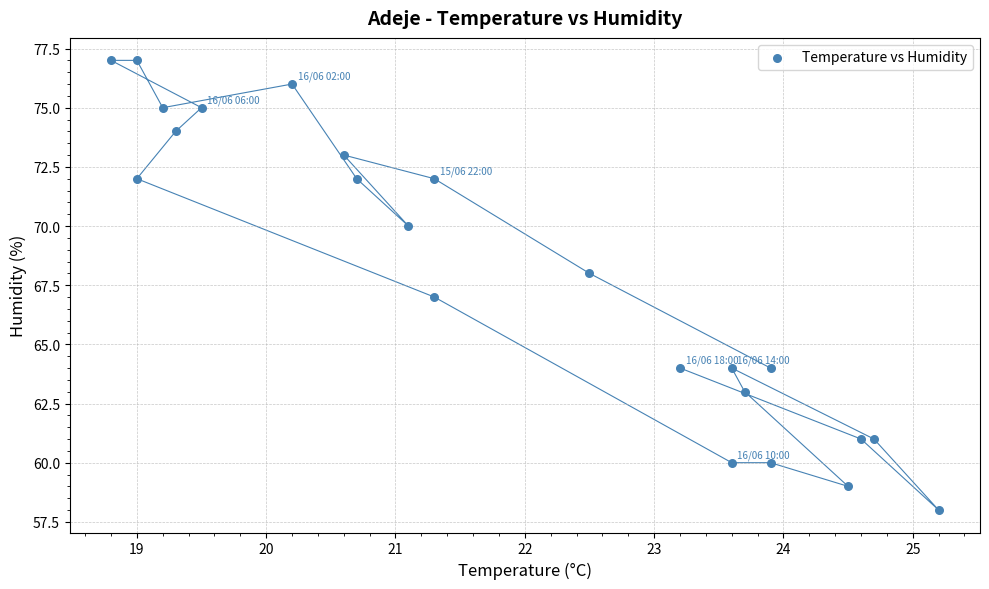

What is the range of Y values (max minus min)?

19